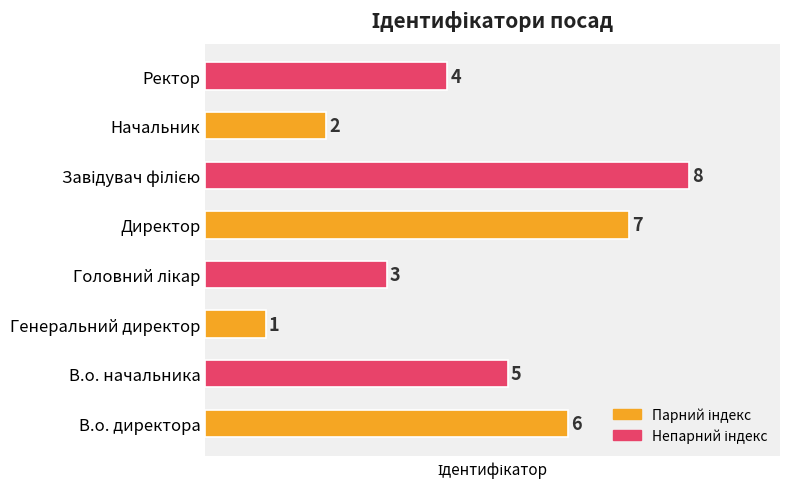

Count the values in the range 3 to 7.

5